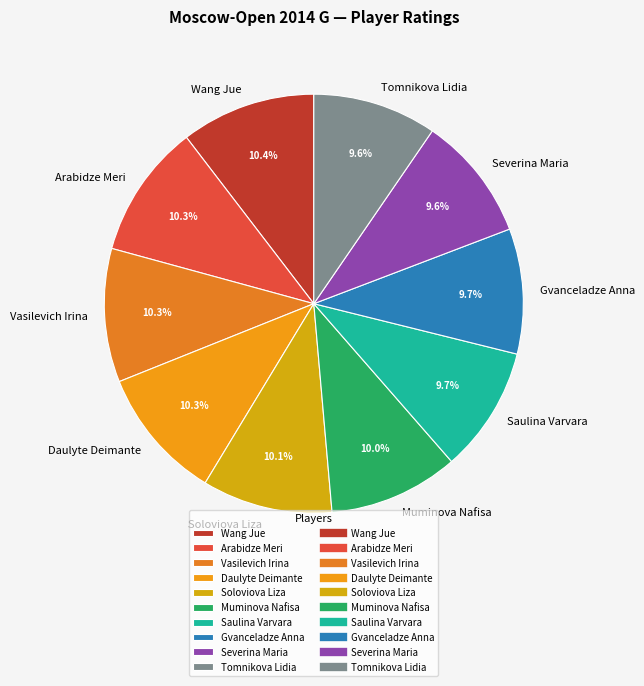

Is it true that Daulyte Deimante is 10% of the pie?

True